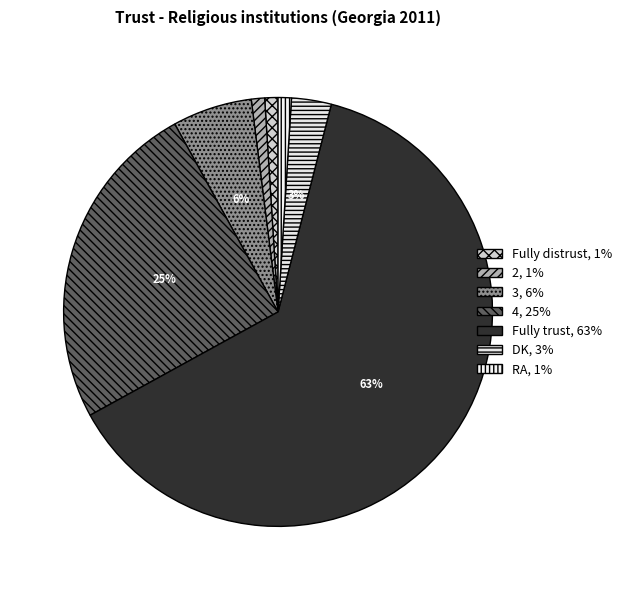

The Fully trust slice represents 63% of the pie. True or false?

True